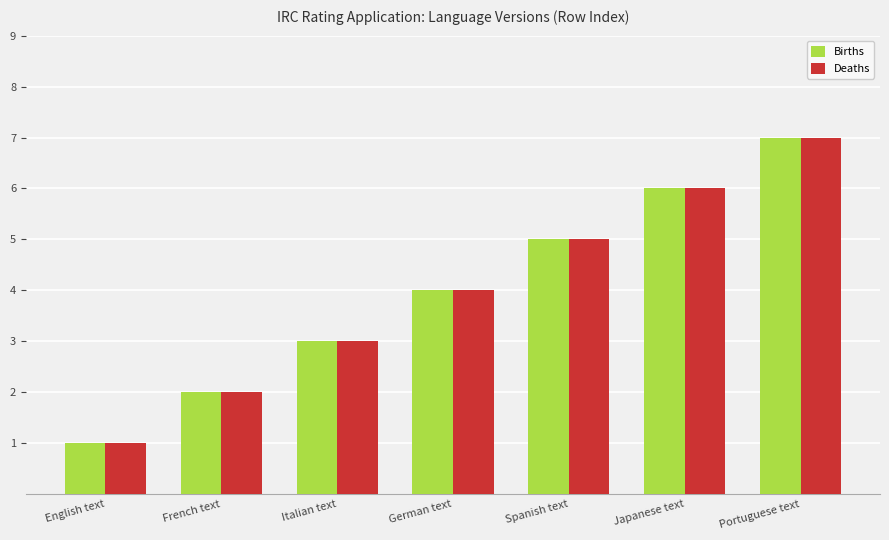

What is the difference between the maximum and minimum values in the Deaths series?

6